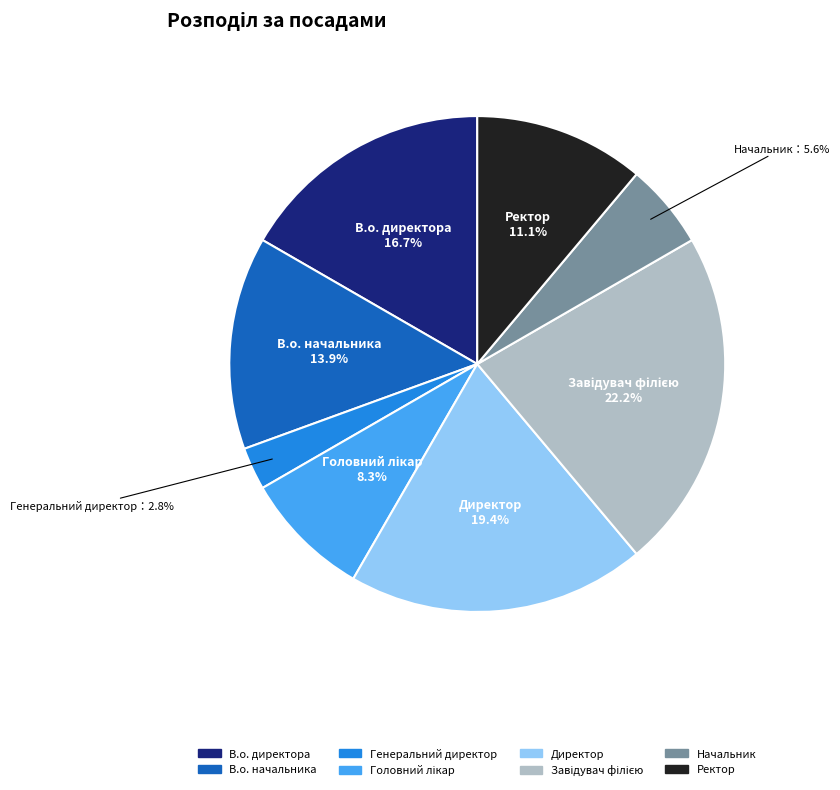

Which has a higher value, Генеральний директор or В.о. директора?

В.о. директора